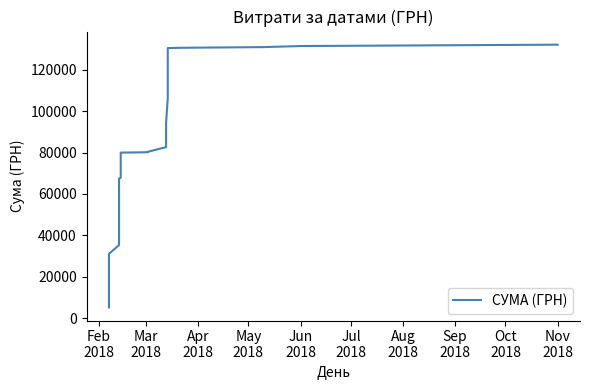

Is this an area chart (filled region under the line)?

No